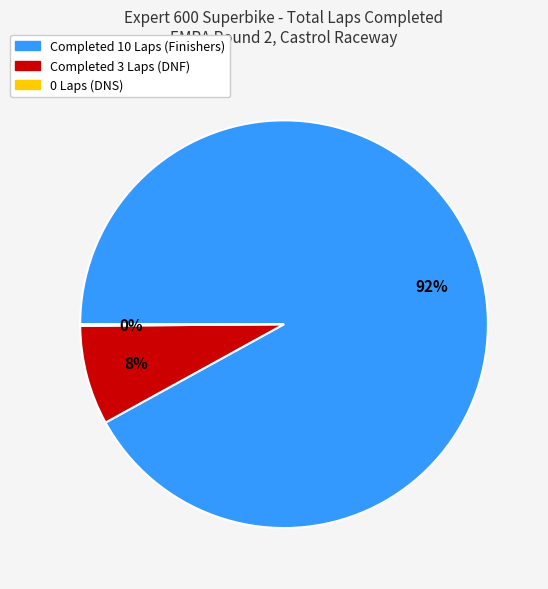

Do Completed 10 Laps (Finishers) and Completed 3 Laps (DNF) together represent more than half of the pie?

Yes